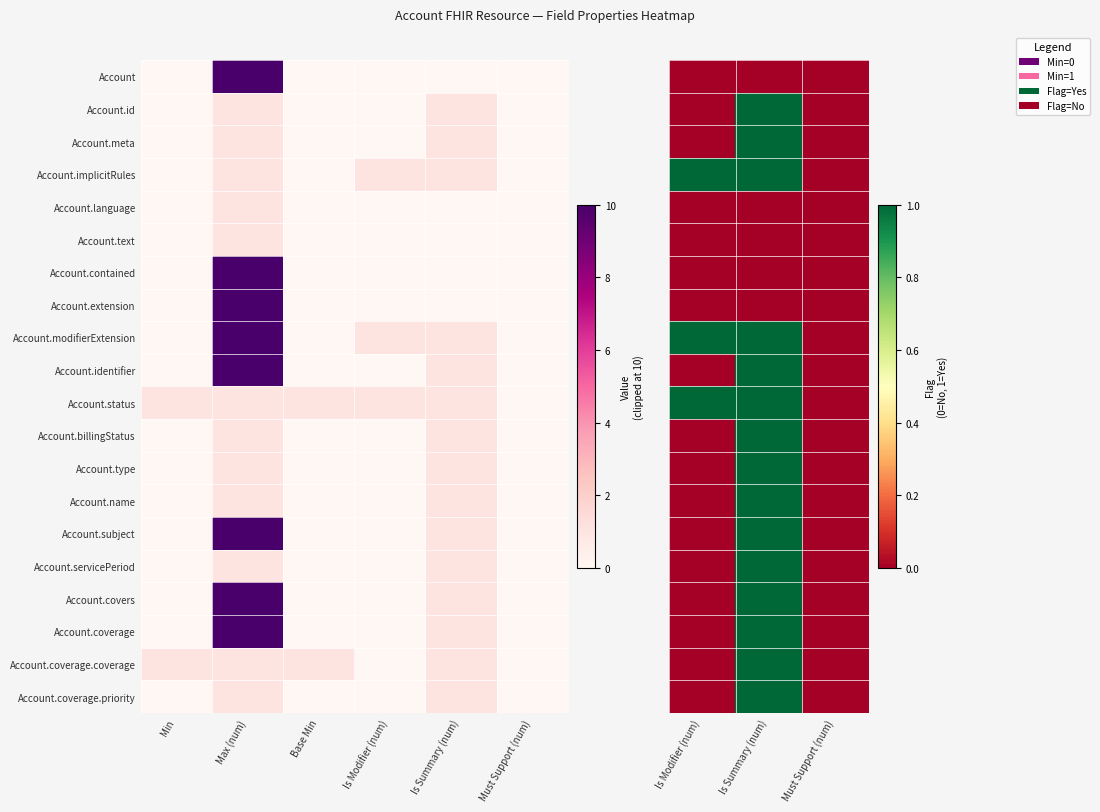

Which has a higher value, Is Summary (num) or Is Modifier (num)?

Is Summary (num)